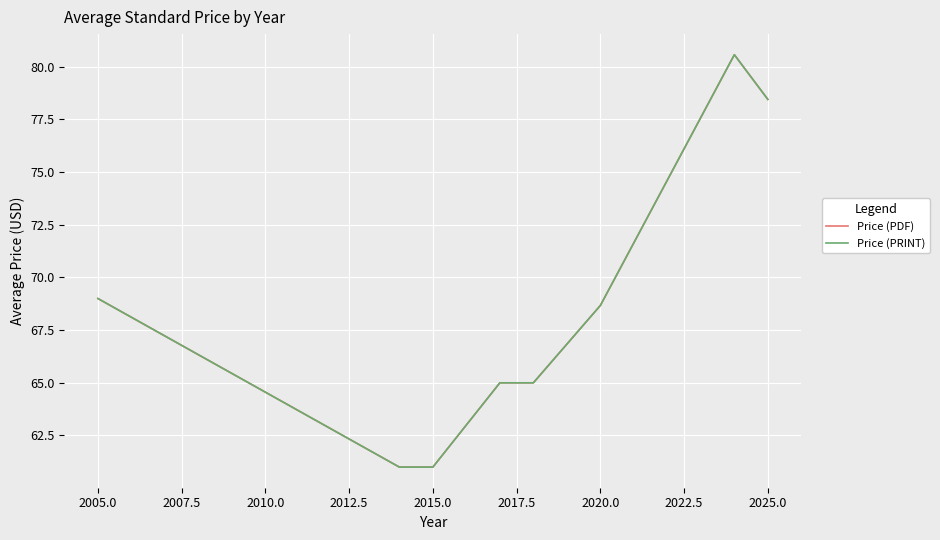

Does the chart have visible grid lines?

Yes